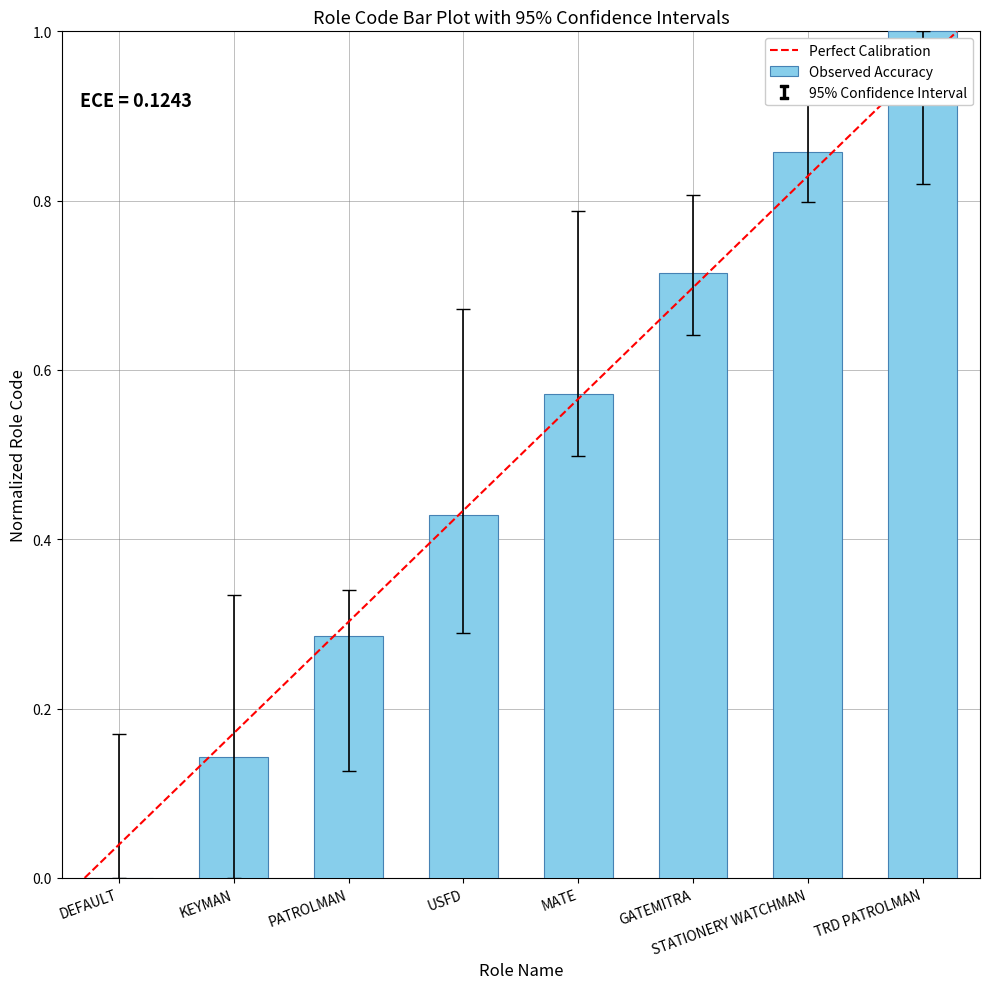

What is the greatest value displayed?

1.0